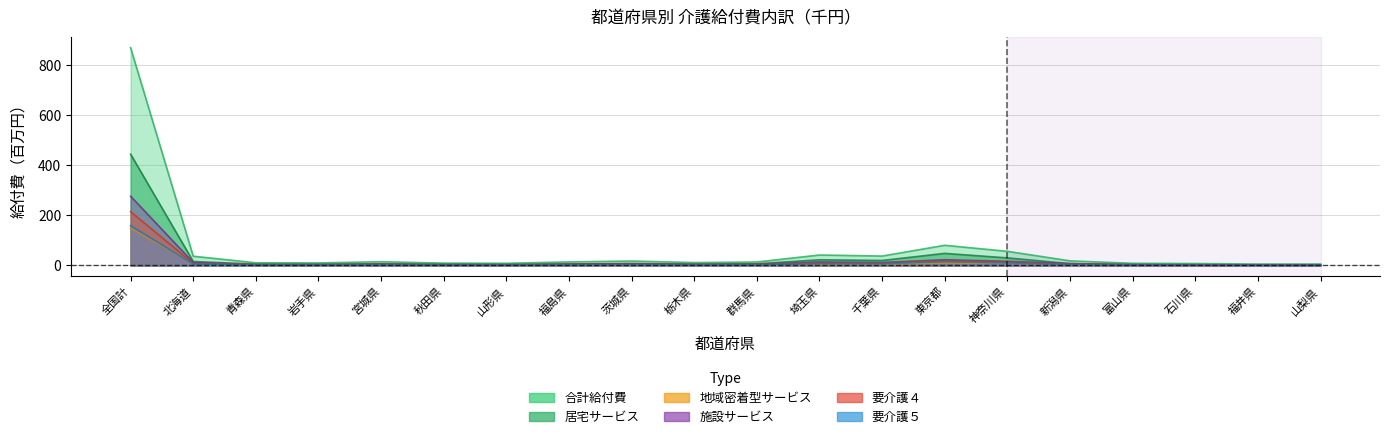

Reading left to right, transcribe all the data shown in this chart.

合計給付費: 869.7	37.1	10.9	10.3	15.1	9.5	8.8	14.3	17.9	11.7	14.0	41.9	37.7	80.7	56.5	18.6	8.7	7.8	5.9	5.9
居宅サービス: 444.5	15.9	5.5	4.5	6.8	4.4	3.6	6.1	7.9	5.6	6.9	22.8	20.1	48.4	30.4	7.4	3.7	3.4	2.5	2.7
地域密着型サービス: 148.4	9.2	2.3	2.0	2.9	1.6	1.9	2.6	2.8	2.2	2.4	4.8	5.4	9.3	9.3	3.5	1.7	1.7	1.3	1.3
施設サービス: 276.7	12.0	3.1	3.9	5.4	3.4	3.3	5.5	7.2	3.9	4.7	14.3	12.2	23.0	16.8	7.6	3.3	2.7	2.1	1.8
要介護４: 214.9	8.2	2.8	2.7	3.9	2.4	2.2	3.9	4.5	3.2	3.7	10.3	9.6	20.2	13.9	4.7	2.1	1.7	1.5	1.5
要介護５: 158.8	6.1	2.3	2.0	2.7	1.8	1.6	2.7	3.0	2.0	2.8	7.2	6.9	15.8	10.1	3.5	1.5	1.3	1.0	1.0